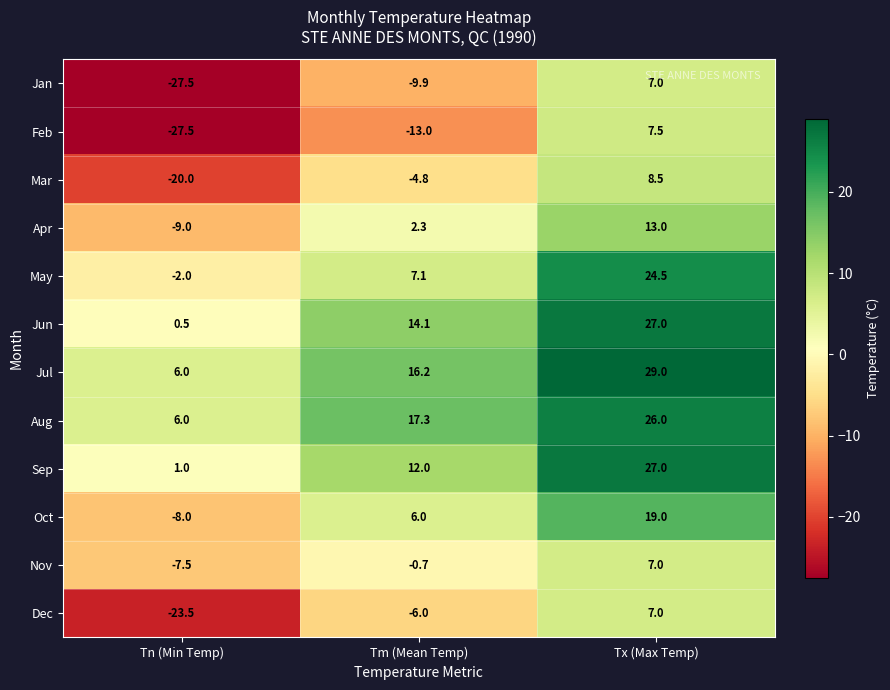

What is the difference between the maximum and minimum values in the Nov series?

14.5